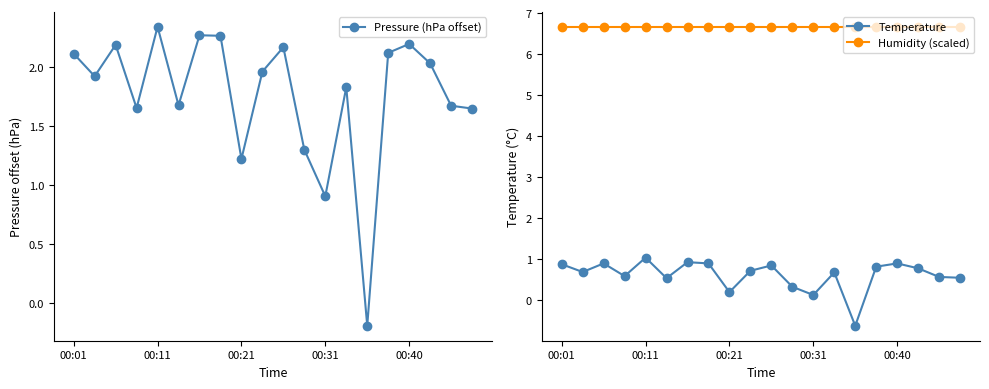

List the series in order of their overall mean, highest first.

Humidity (scaled), Pressure (hPa offset), Temperature